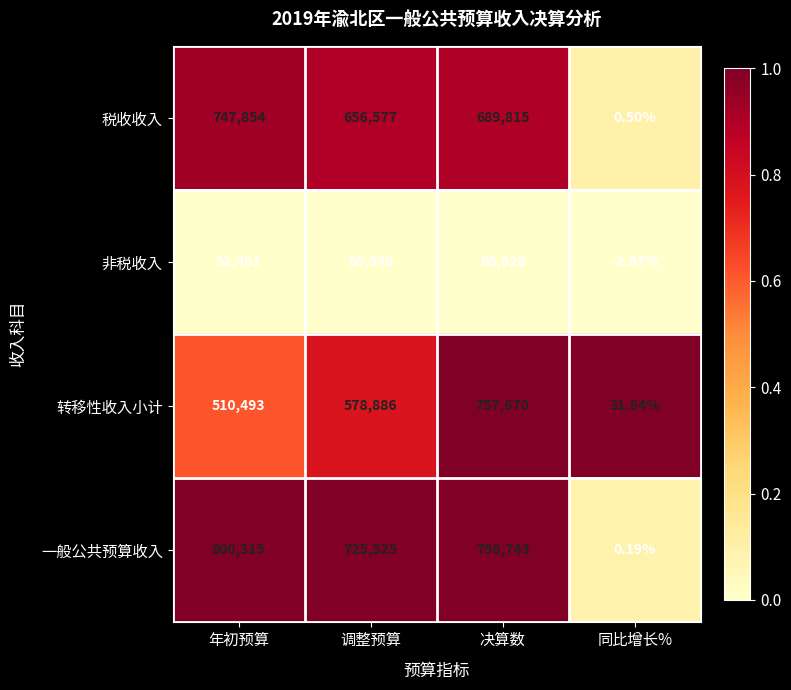

Rank the categories by 一般公共预算收入 value from highest to lowest.

年初预算, 决算数, 调整预算, 同比增长%